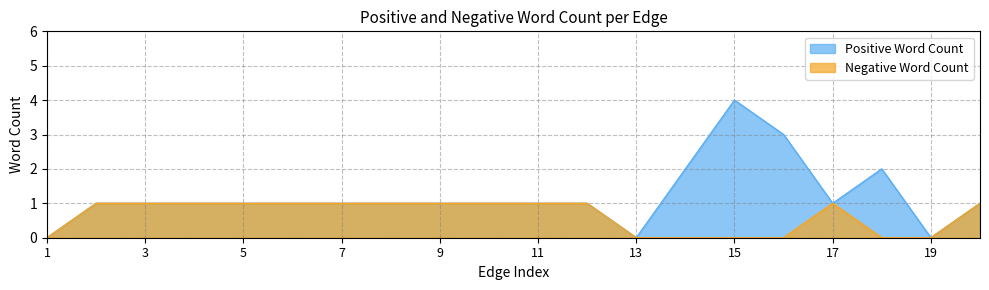

What value does the Positive Word Count series have at 5?

1